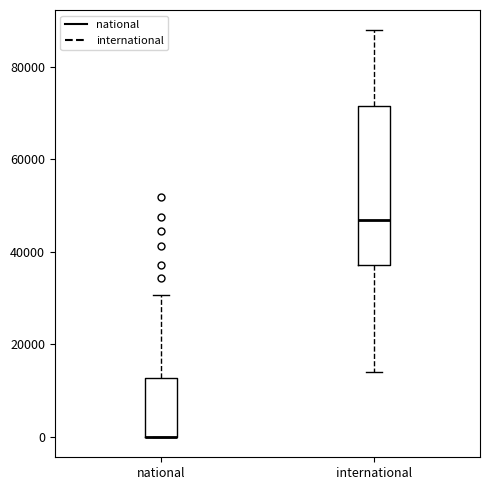

Reading left to right, read every box against the y-axis: the position of its median line, the range the box covers, and the ends of its whiskers. The values are not printed on the chart, so give them approximately, as read against the axis.

national: median 0 (drawn on the box's lower edge), box 0 to 12000, whiskers 0 to 30000
international: median 46000, box 38000 to 72000, whiskers 14000 to 88000